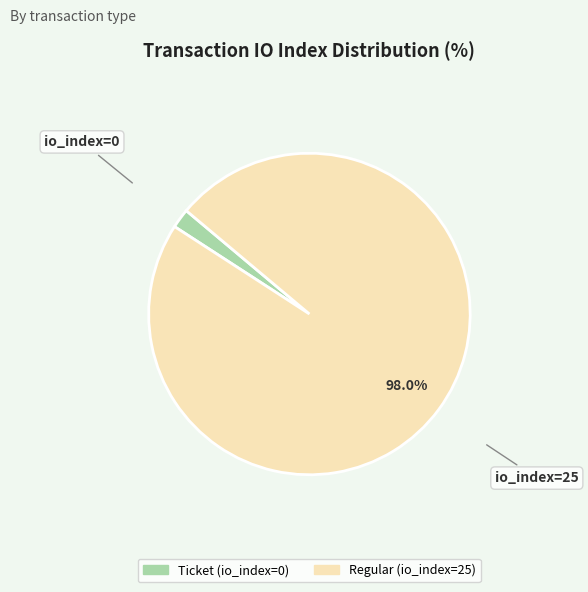

Between Ticket (io_index=0) and Regular (io_index=25), which is larger?

Regular (io_index=25)